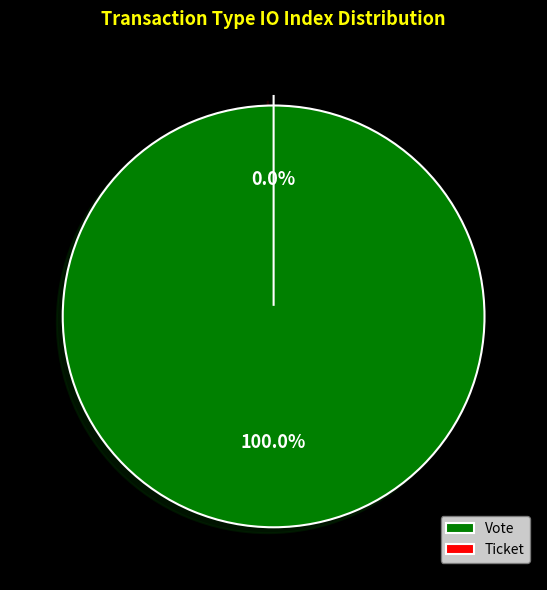

Does any single category account for the majority?

Yes